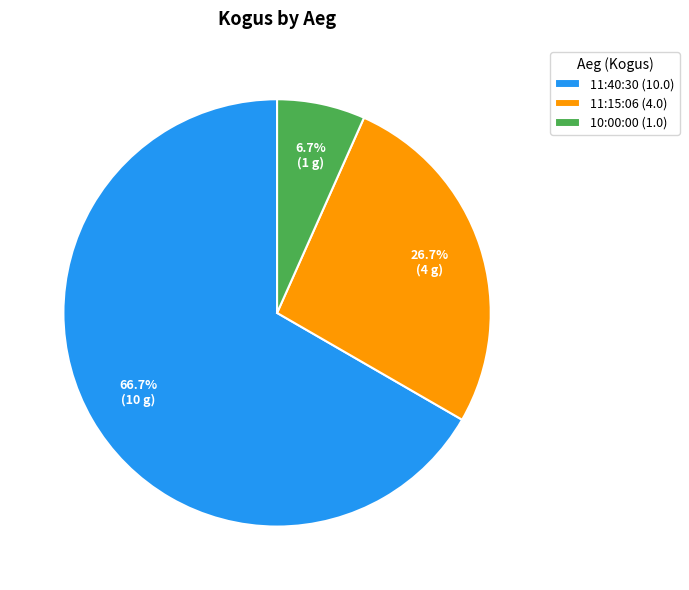

Which has a higher value, 11:40:30 or 11:15:06?

11:40:30